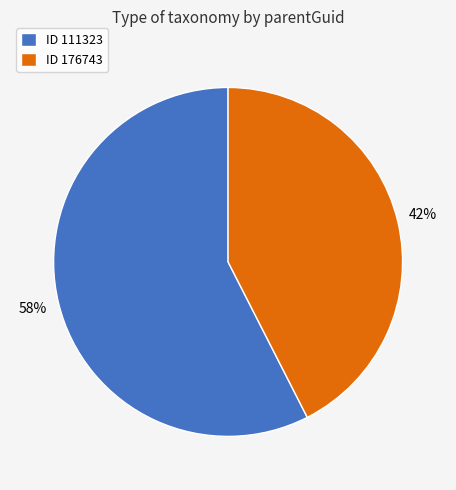

Rank the categories by value from highest to lowest.

ID 111323, ID 176743